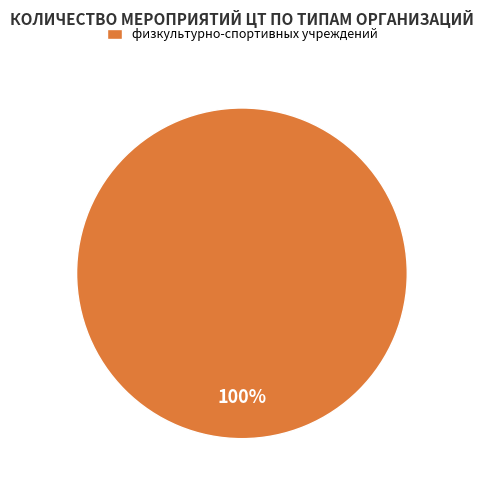

Is физкультурно-спортивных учреждений the majority of the pie?

Yes